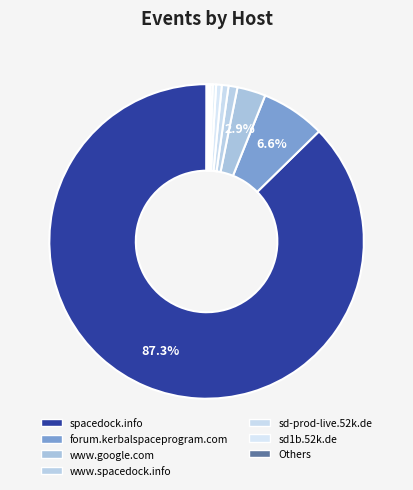

Is there a majority slice in this chart?

Yes